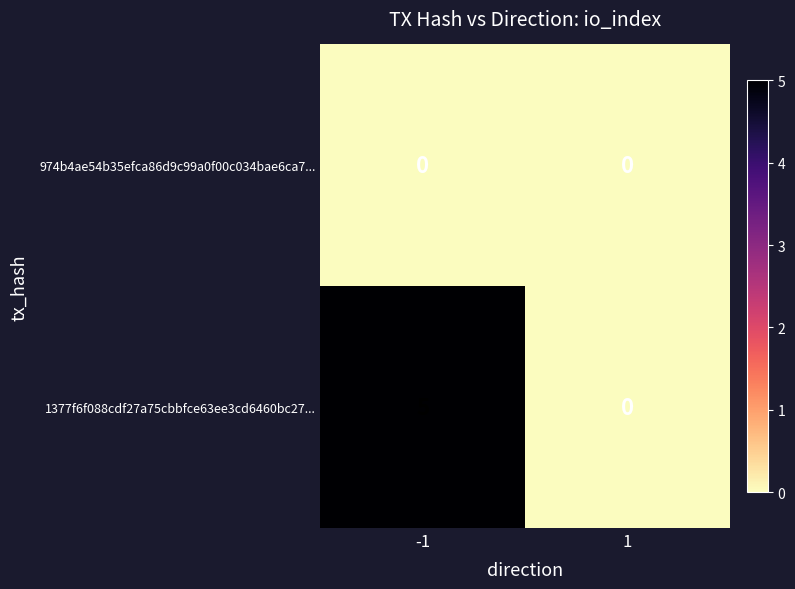

Which series changed the most between -1 and 1?

1377f6f088cdf27a75cbbfce63ee3cd6460bc27...